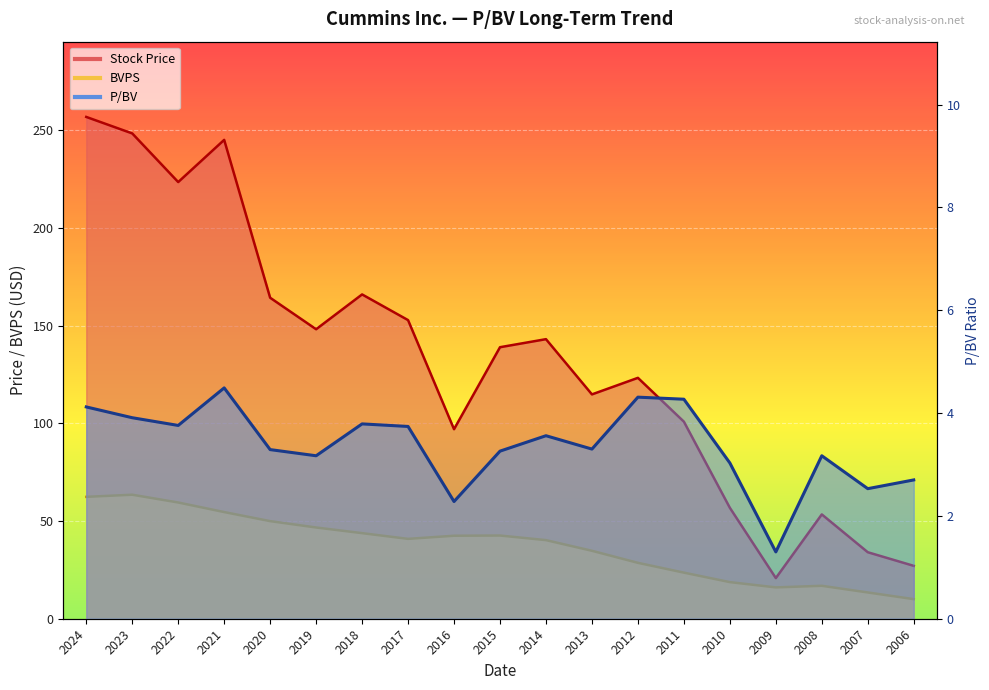

Between 2024 and 2012, which series saw the biggest shift?

Stock Price